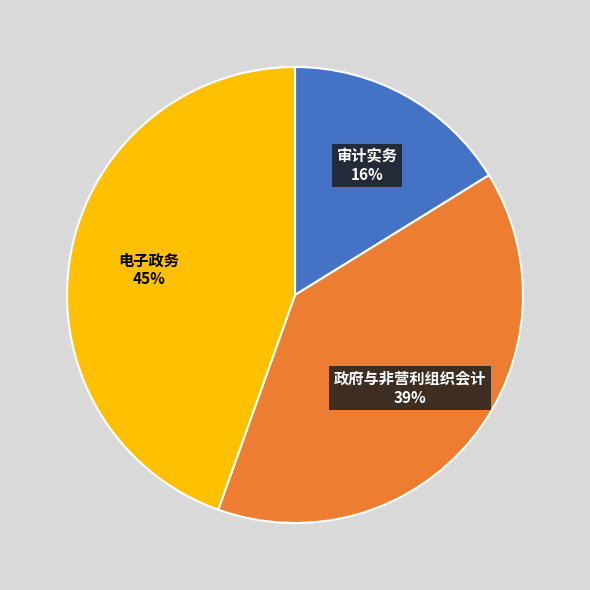

Is 政府与非营利组织会计 the majority of the pie?

No